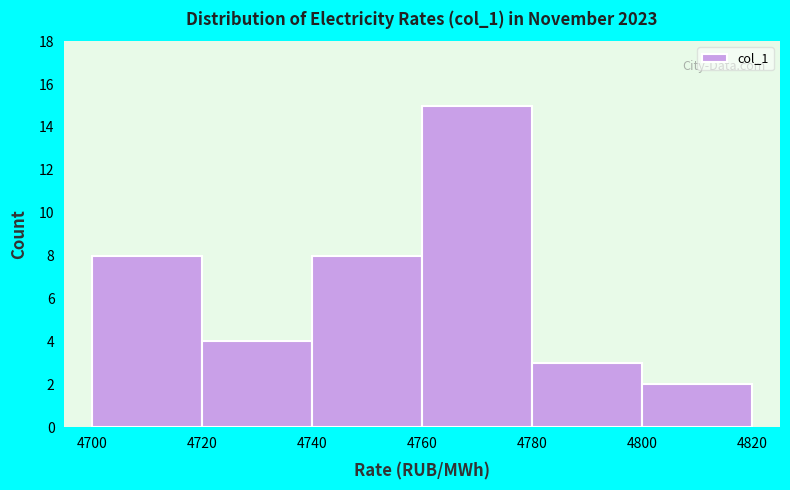

Reading left to right, list every bar in this chart as the range it spans on the x-axis followed by its height. The values are not printed on the chart, so give them approximately, as read against the axis.

4700 to 4720: 8
4720 to 4740: 4
4740 to 4760: 8
4760 to 4780: 15
4780 to 4800: 3
4800 to 4820: 2